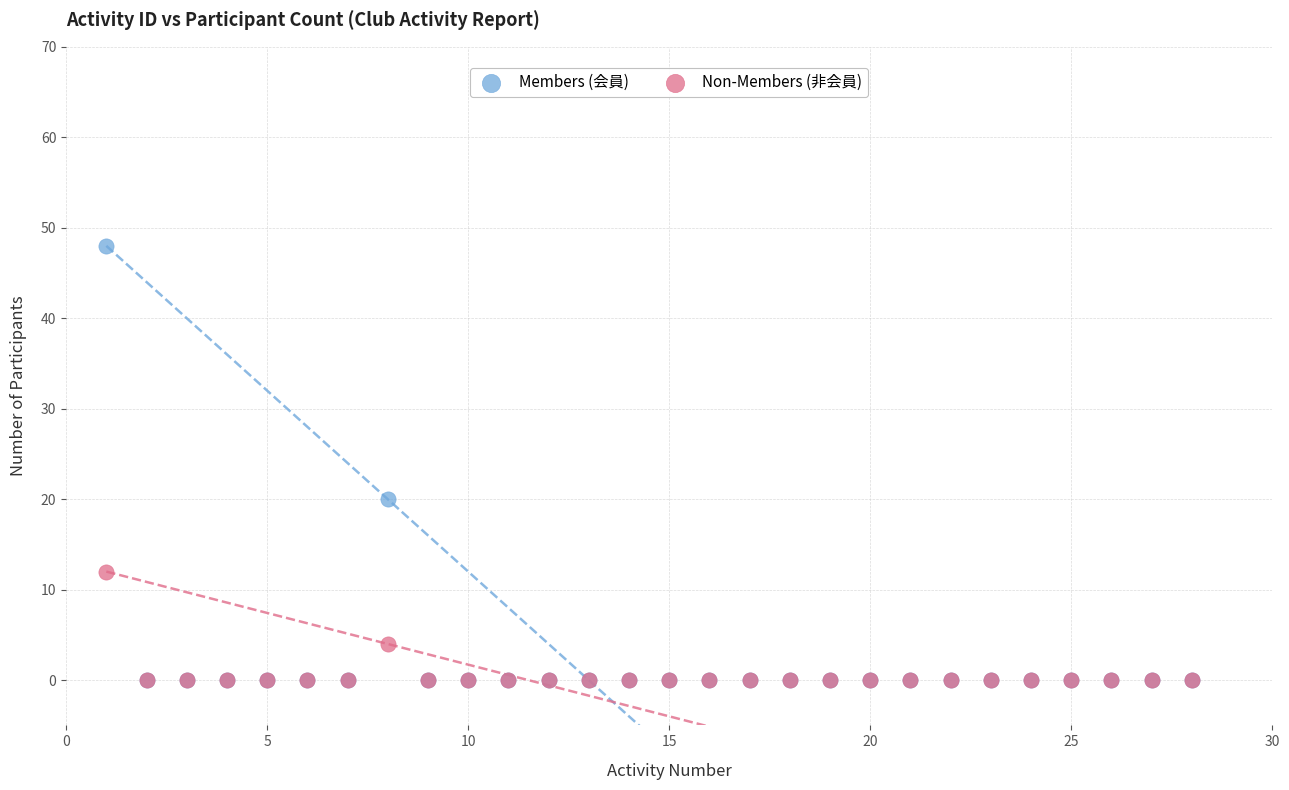

Which series contains the highest Y value?

Members (会員)